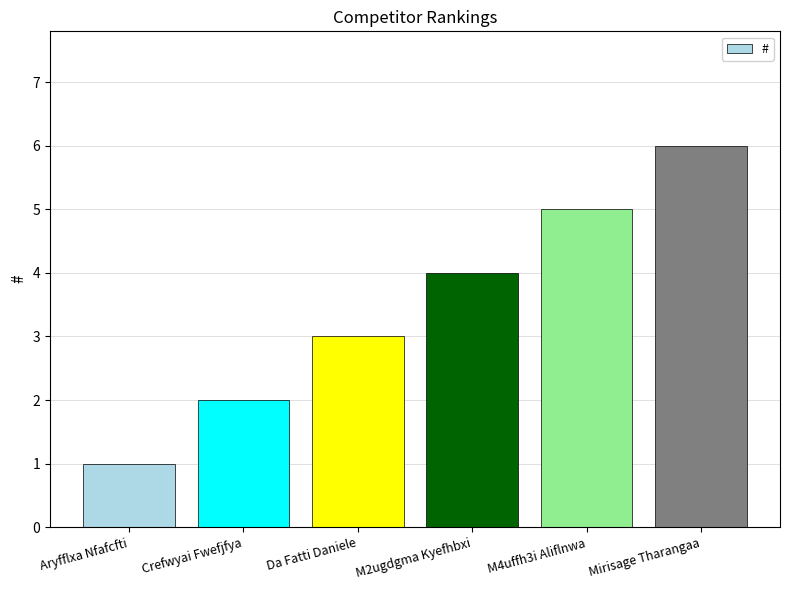

What is the average value?

4